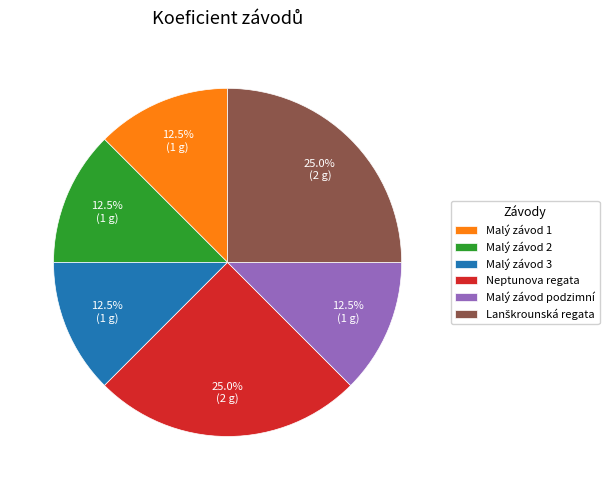

Count the number of slices in the pie.

6